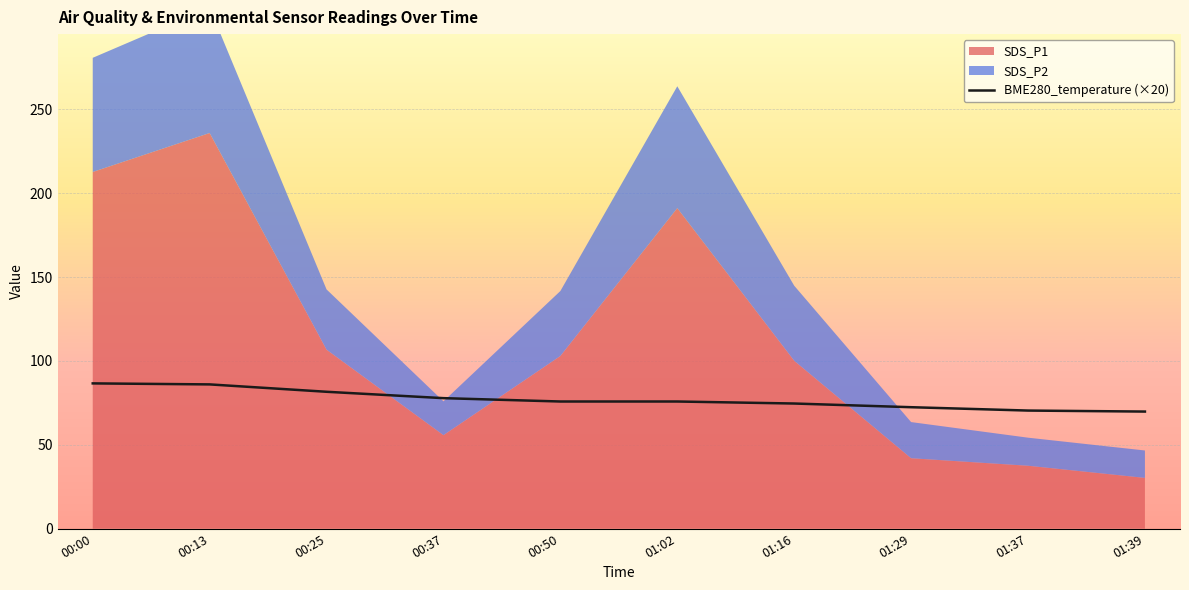

Approximately how many times larger is the value at 00:13 compared to 00:37?

1.1